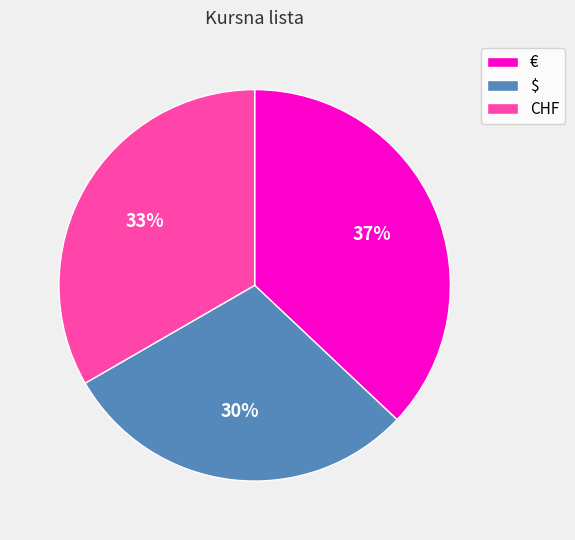

What is the smallest slice in the pie chart?

$